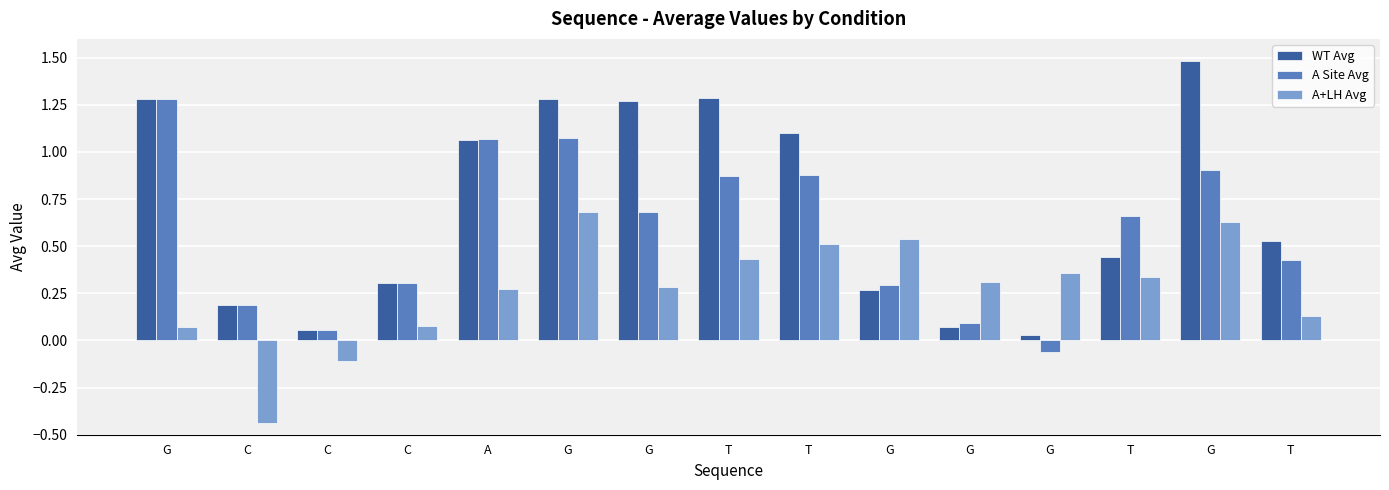

Reading left to right, list all the values displayed in this chart.

WT Avg: 1.3	0.2	0.1	0.3	1.1	1.3	1.3	1.3	1.1	0.3	0.1	0.0	0.4	1.5	0.5
A Site Avg: 1.3	0.2	0.1	0.3	1.1	1.1	0.7	0.9	0.9	0.3	0.1	-0.1	0.7	0.9	0.4
A+LH Avg: 0.1	-0.4	-0.1	0.1	0.3	0.7	0.3	0.4	0.5	0.5	0.3	0.4	0.3	0.6	0.1